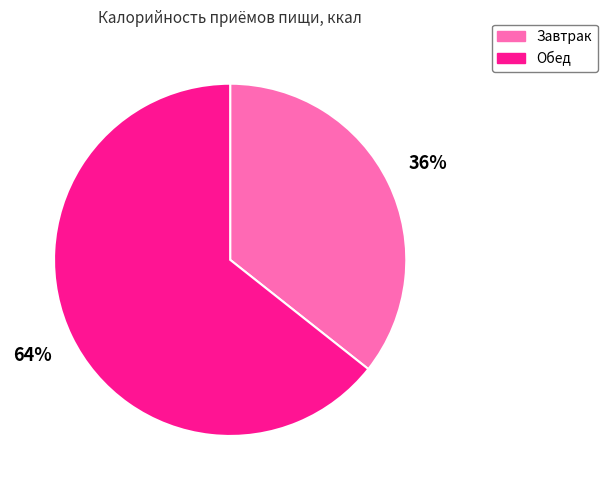

Is it true that Обед is 56% of the pie?

False